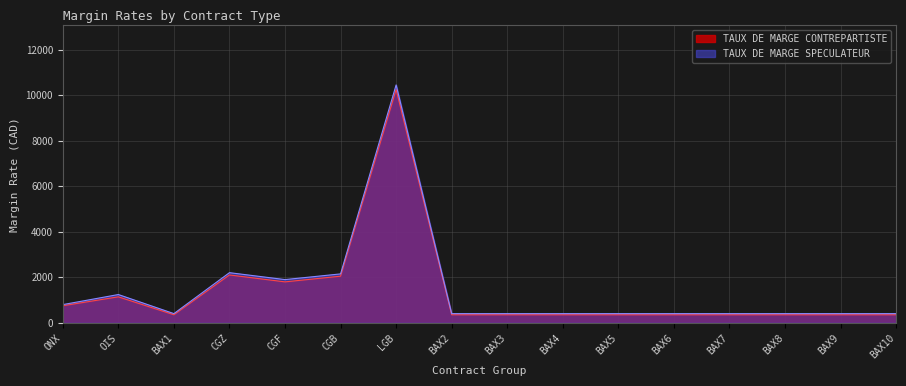

True or false: TAUX DE MARGE SPECULATEUR and TAUX DE MARGE CONTREPARTISTE intersect in this chart.

False